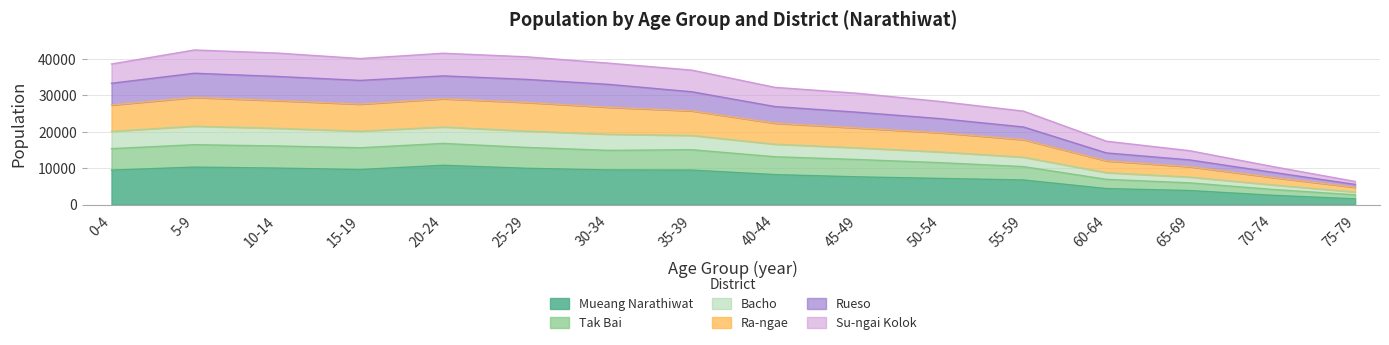

The value of Mueang Narathiwat at 65-69 is 6384. True or false?

False